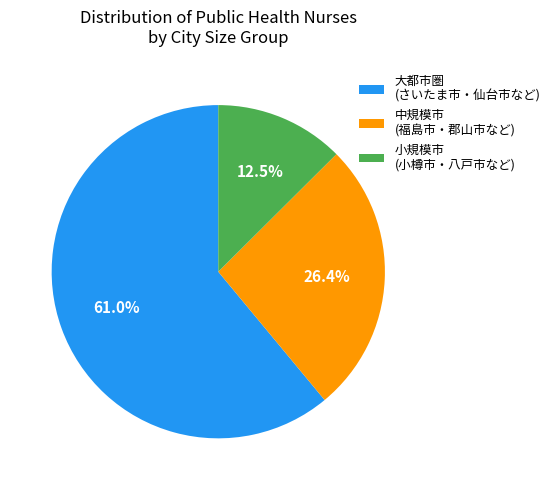

Is the sum of 小規模市 (小樽市・八戸市など) and 中規模市 (福島市・郡山市など) greater than half?

No